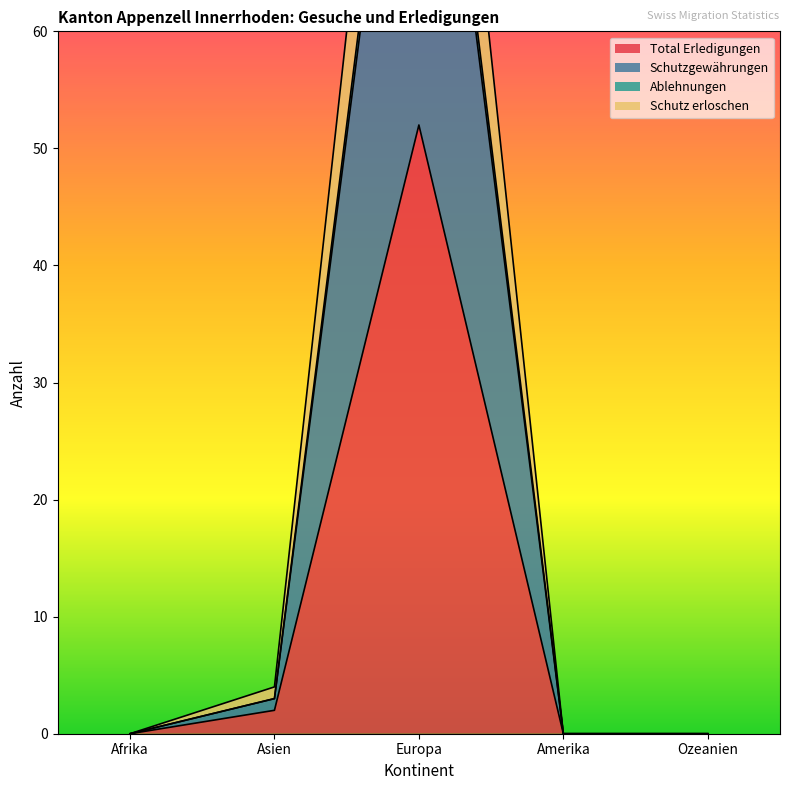

Is it true that Total Erledigungen equals 0 at Ozeanien?

True